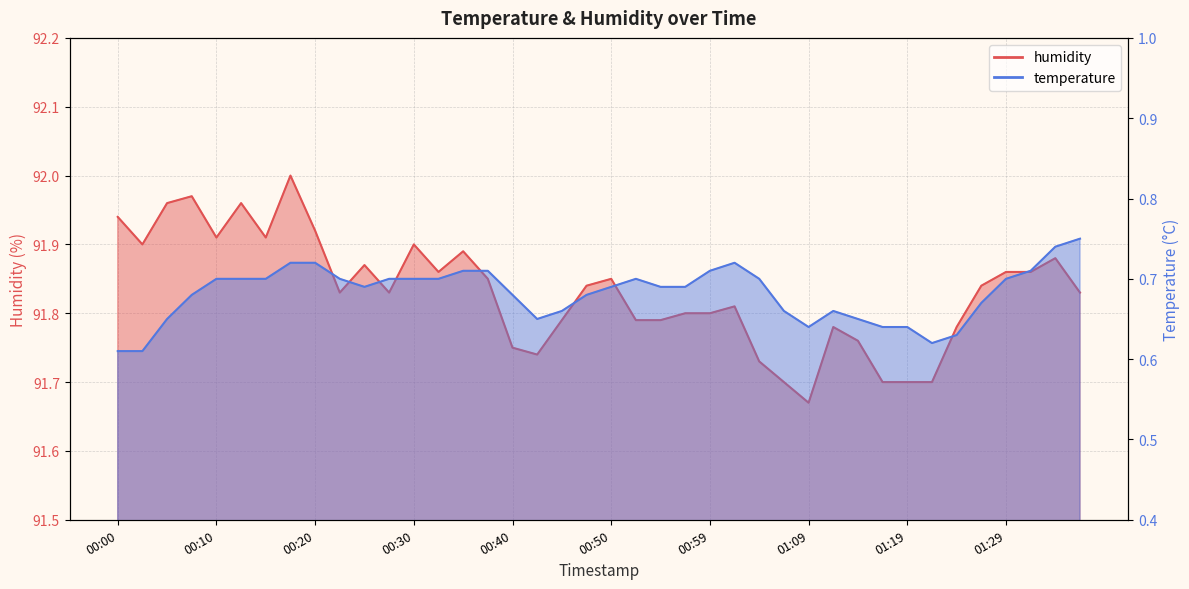

Between 01:04 and 01:09, which series saw the biggest shift?

humidity